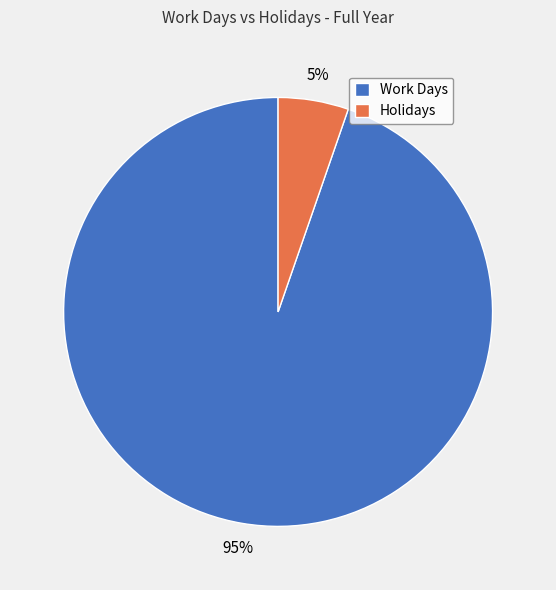

To the nearest percent, what percentage of the pie is Holidays?

5%